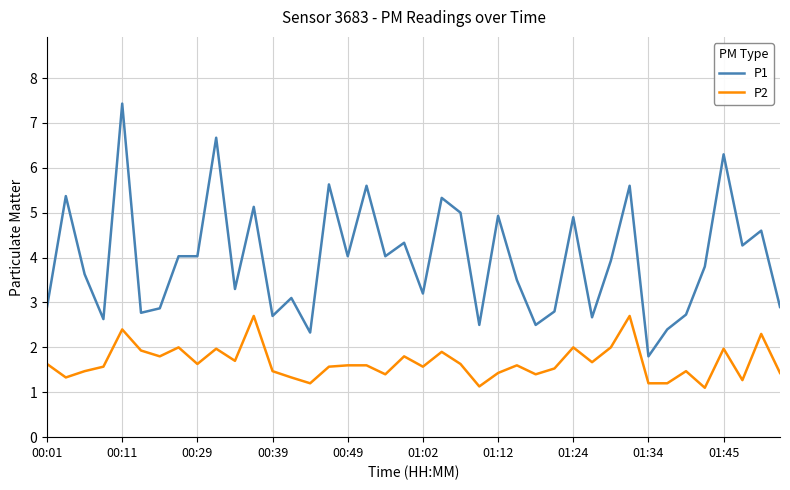

Which series has the largest total across all categories?

P1